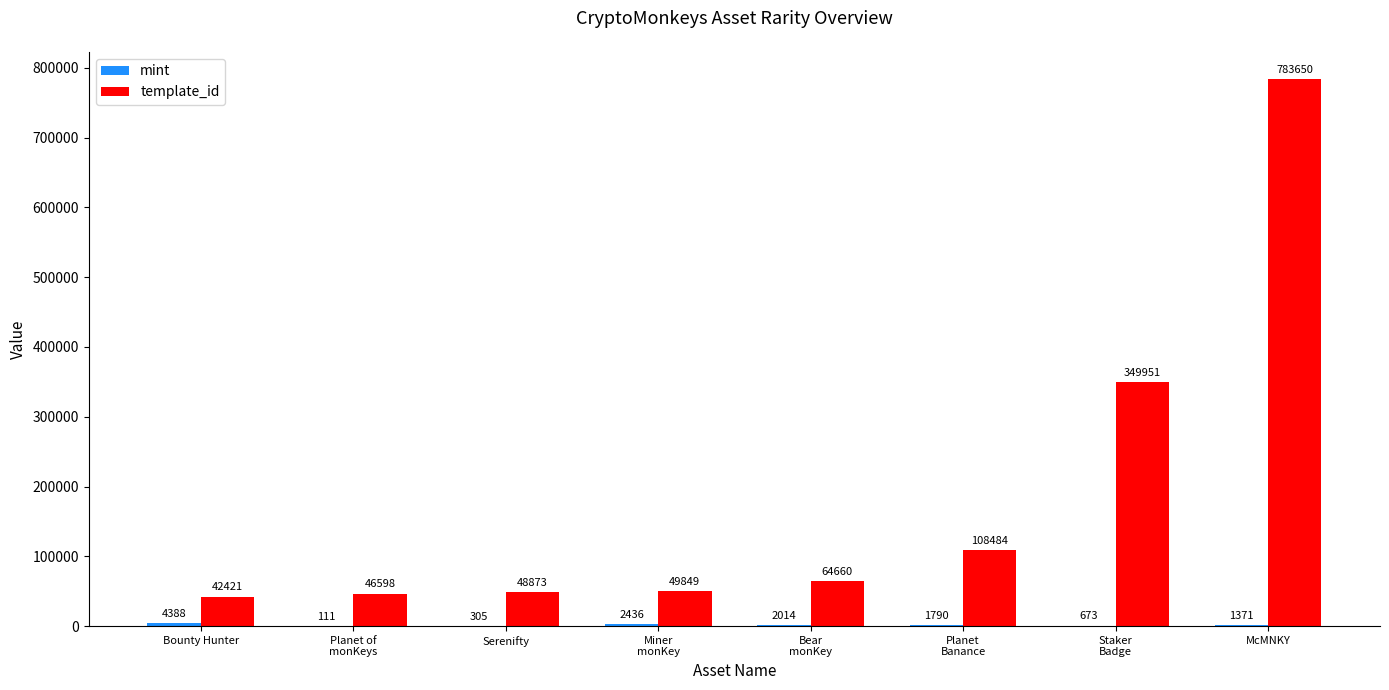

Which series has the largest range (max minus min)?

template_id